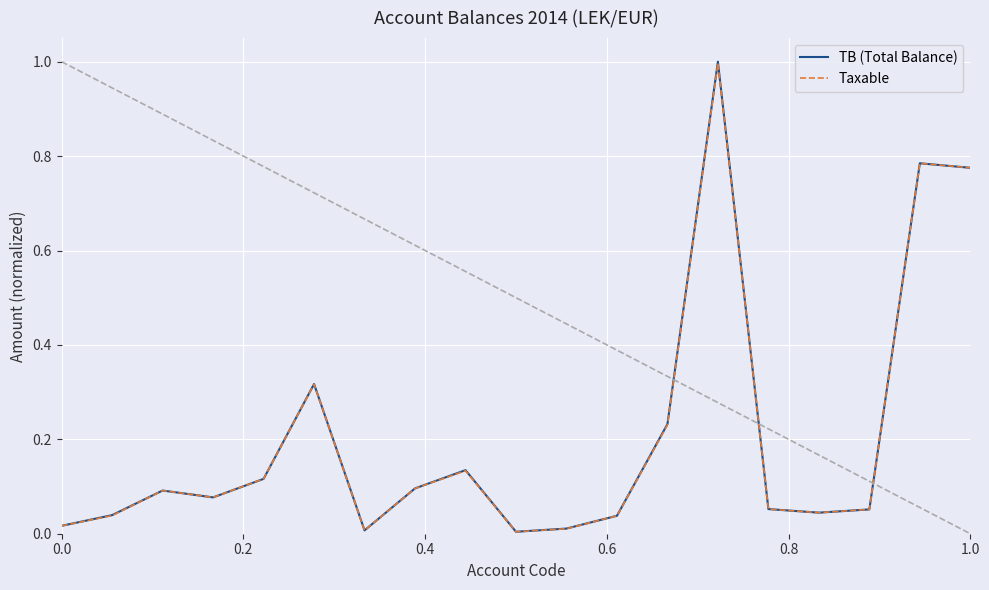

What is the maximum value for Taxable?

1.0